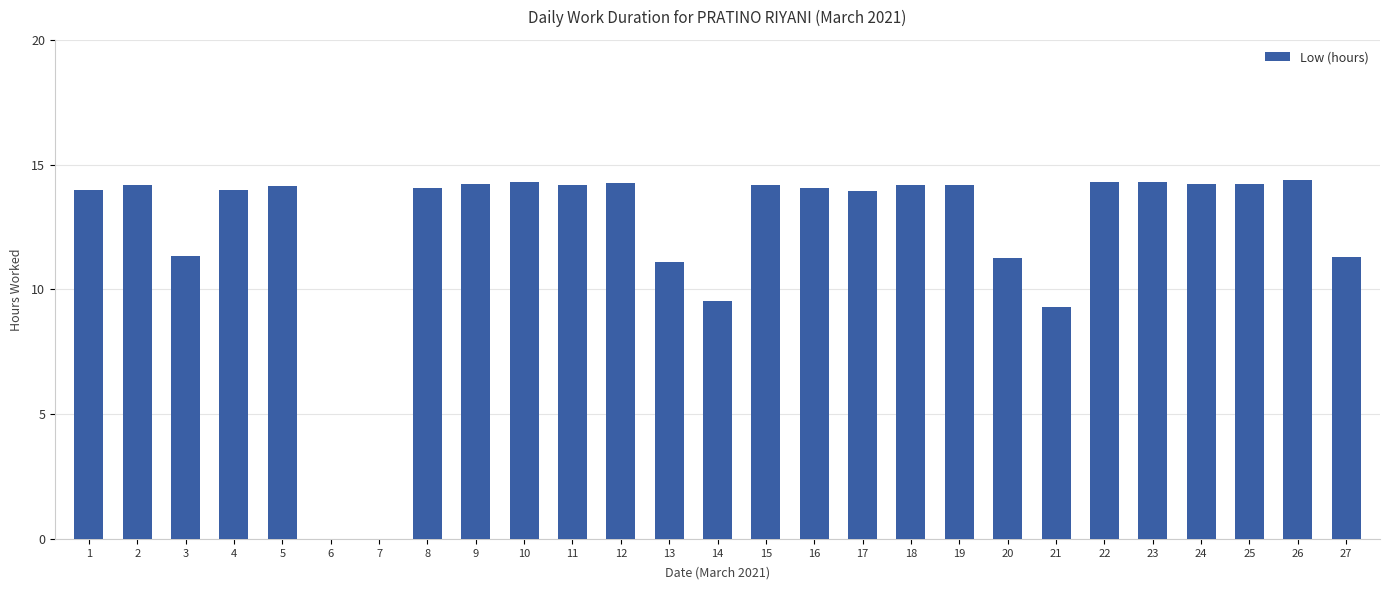

Is it true that the value at 22 is 14.3?

True